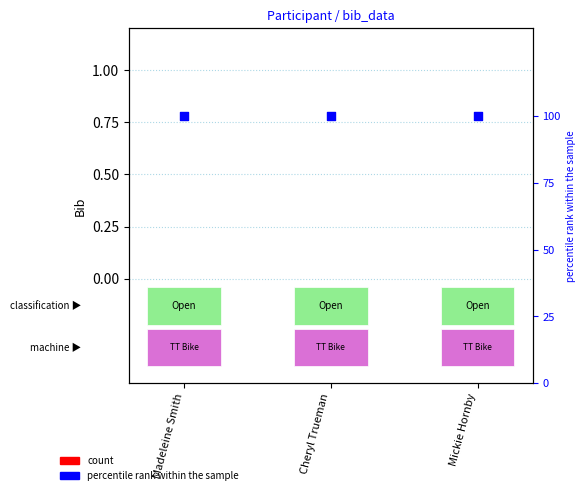

At which category is the sum across all series the highest?

Madeleine Smith